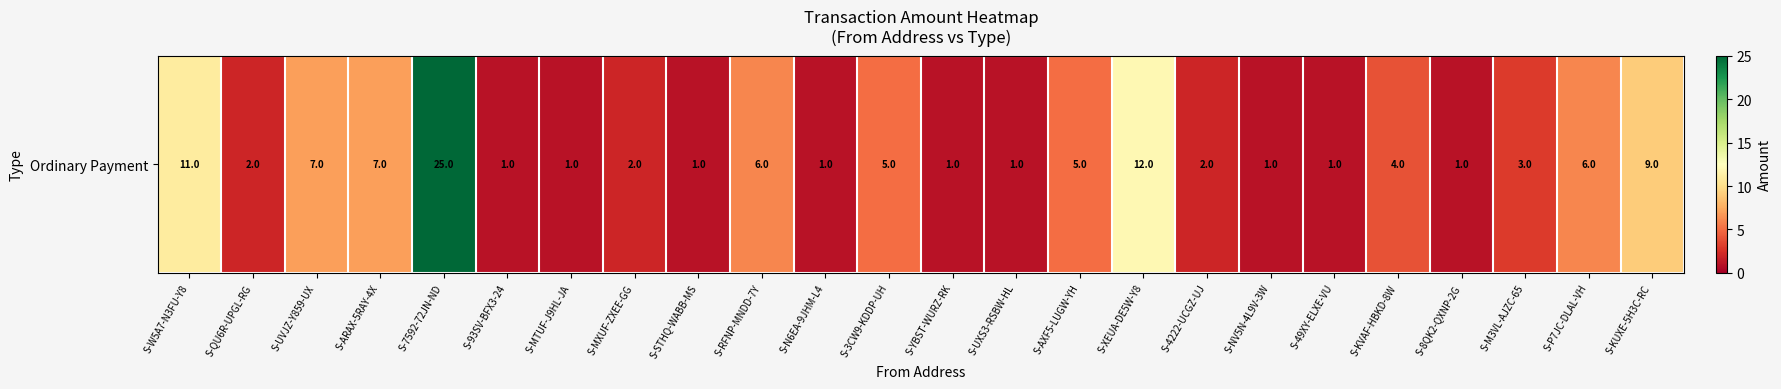

Count the number of values greater than 3.

11